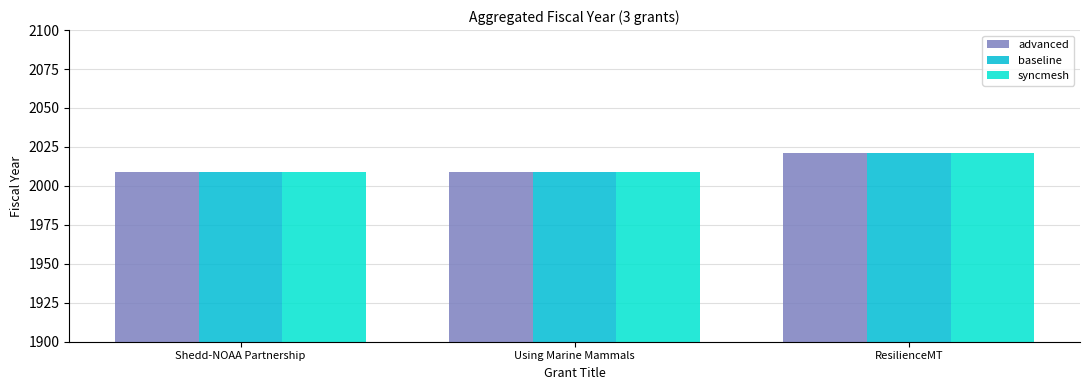

Reading left to right, list all the values displayed in this chart.

advanced: 2009	2009	2021
baseline: 2009	2009	2021
syncmesh: 2009	2009	2021